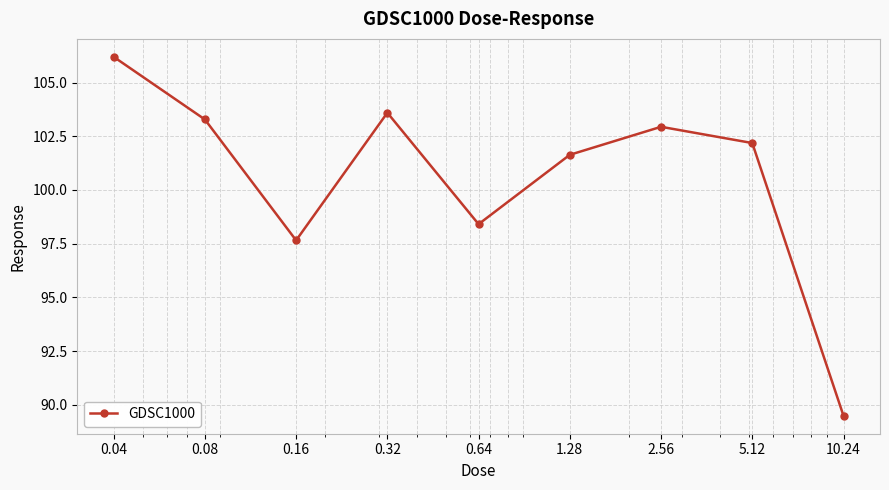

How many points are higher than both their immediate neighbors (excluding endpoints)?

2